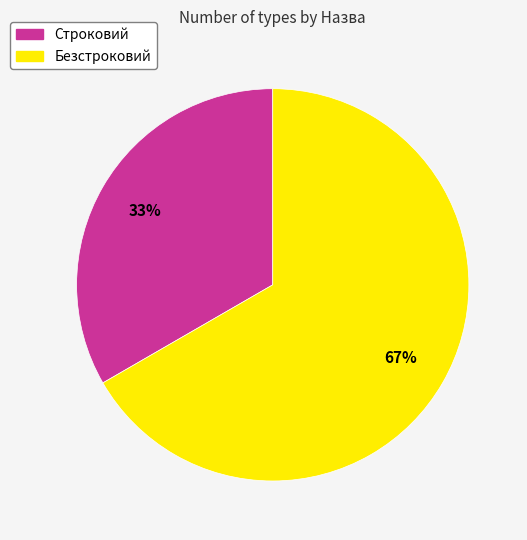

To the nearest percent, what percentage of the pie is Безстроковий?

67%